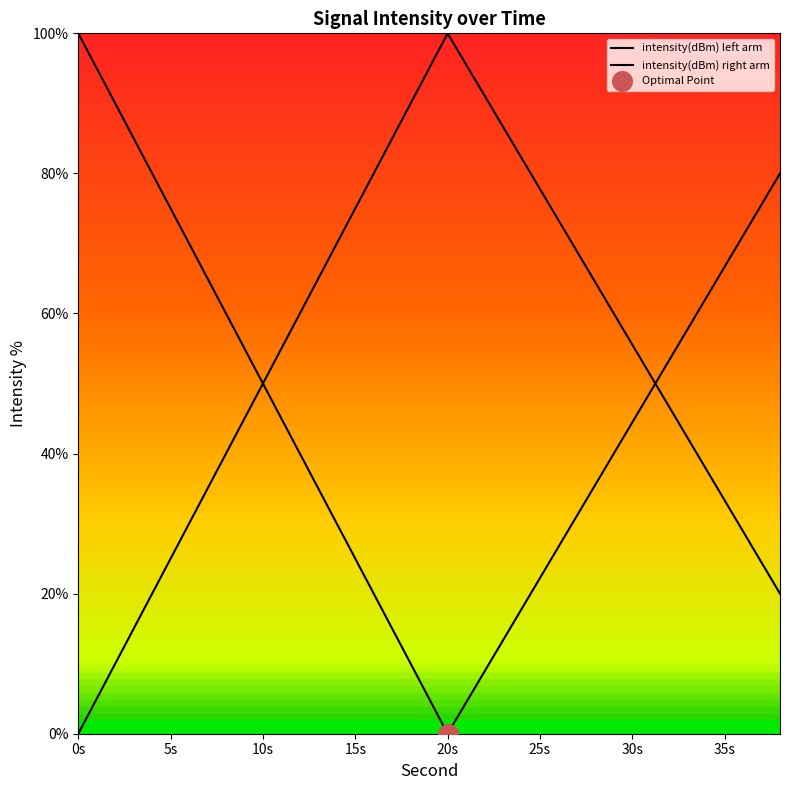

Which series has the widest spread of Y values?

intensity(dBm) left arm